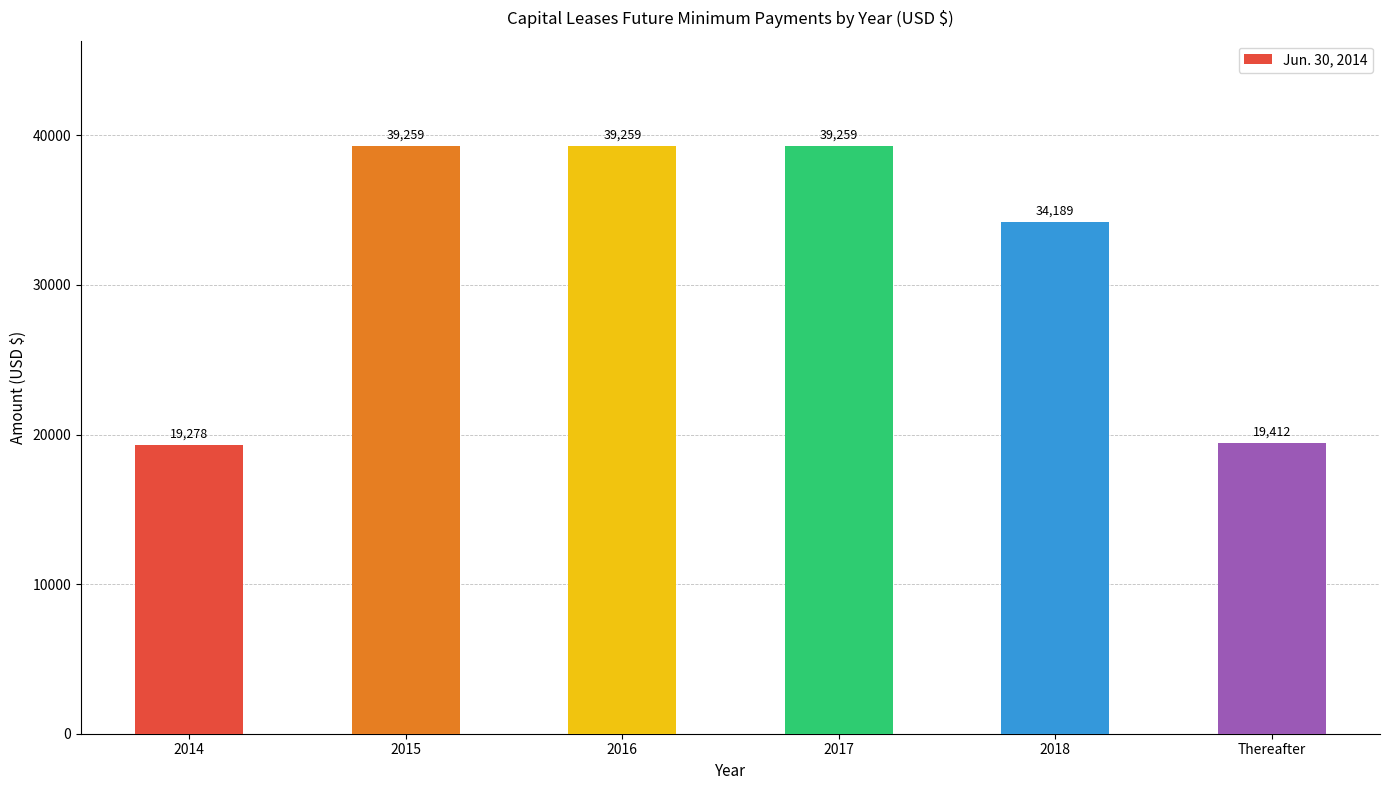

What is the sum of all values?

190656